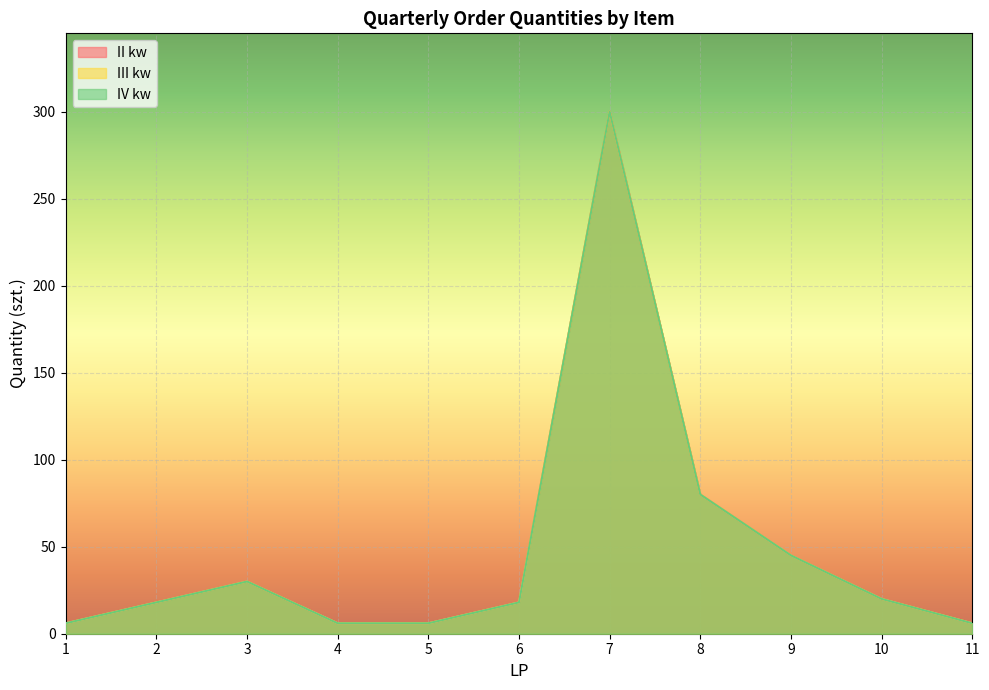

Reading right to left, transcribe all the data shown in this chart.

II kw: 11=6	10=20	9=45	8=80	7=300	6=18	5=6	4=6	3=30	2=18	1=6
III kw: 11=6	10=20	9=45	8=80	7=300	6=18	5=6	4=6	3=30	2=18	1=6
IV kw: 11=6	10=20	9=45	8=80	7=300	6=18	5=6	4=6	3=30	2=18	1=6